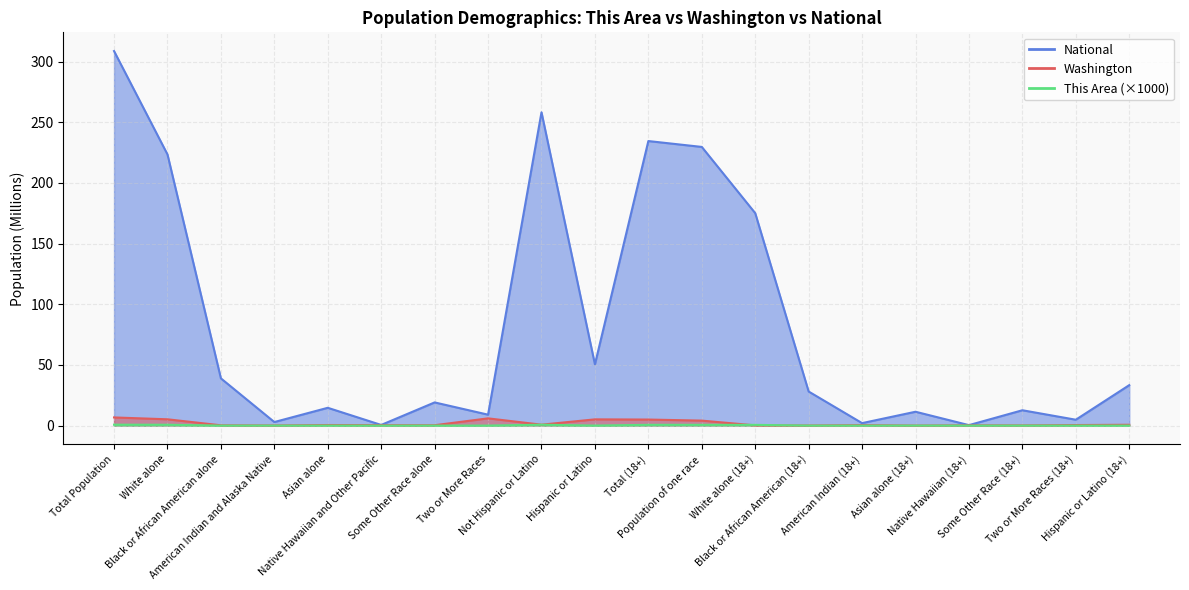

Which has a higher value, Population of one race or Hispanic or Latino (18+)?

Population of one race